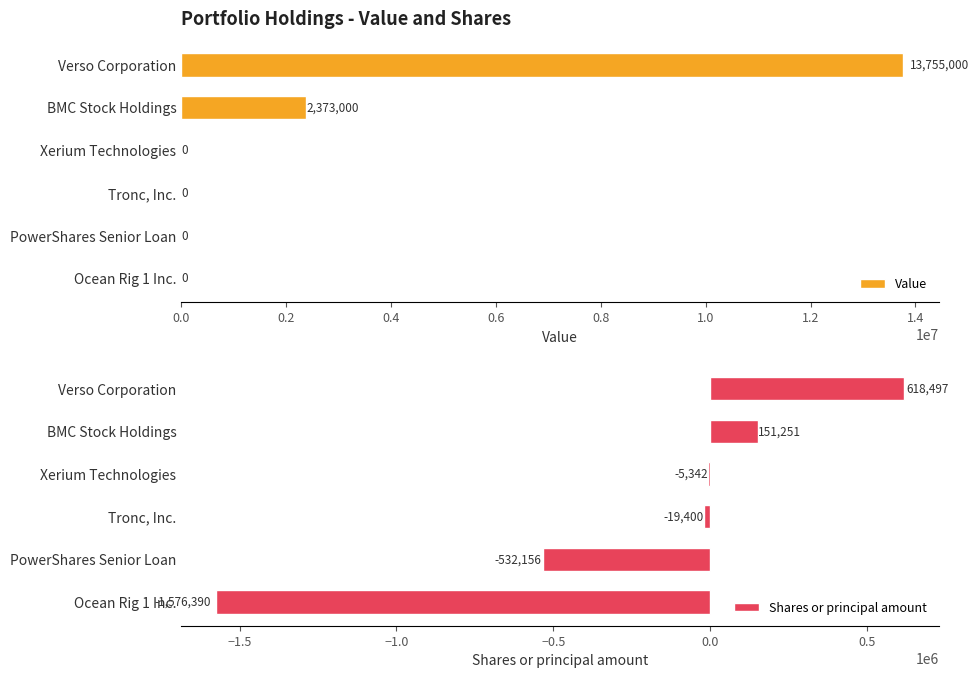

The value of Value at PowerShares Senior Loan is -4652277. True or false?

False